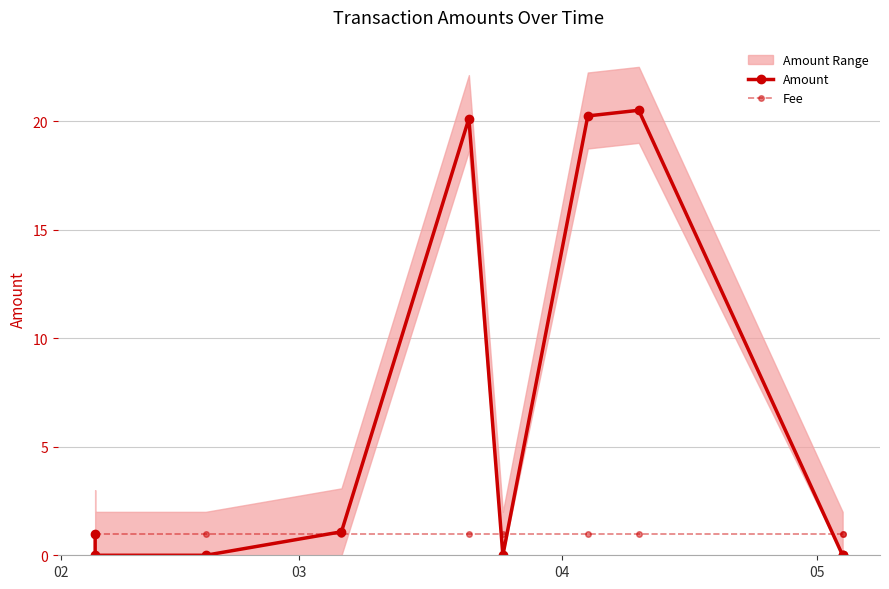

Is this an area chart (filled region under the line)?

No